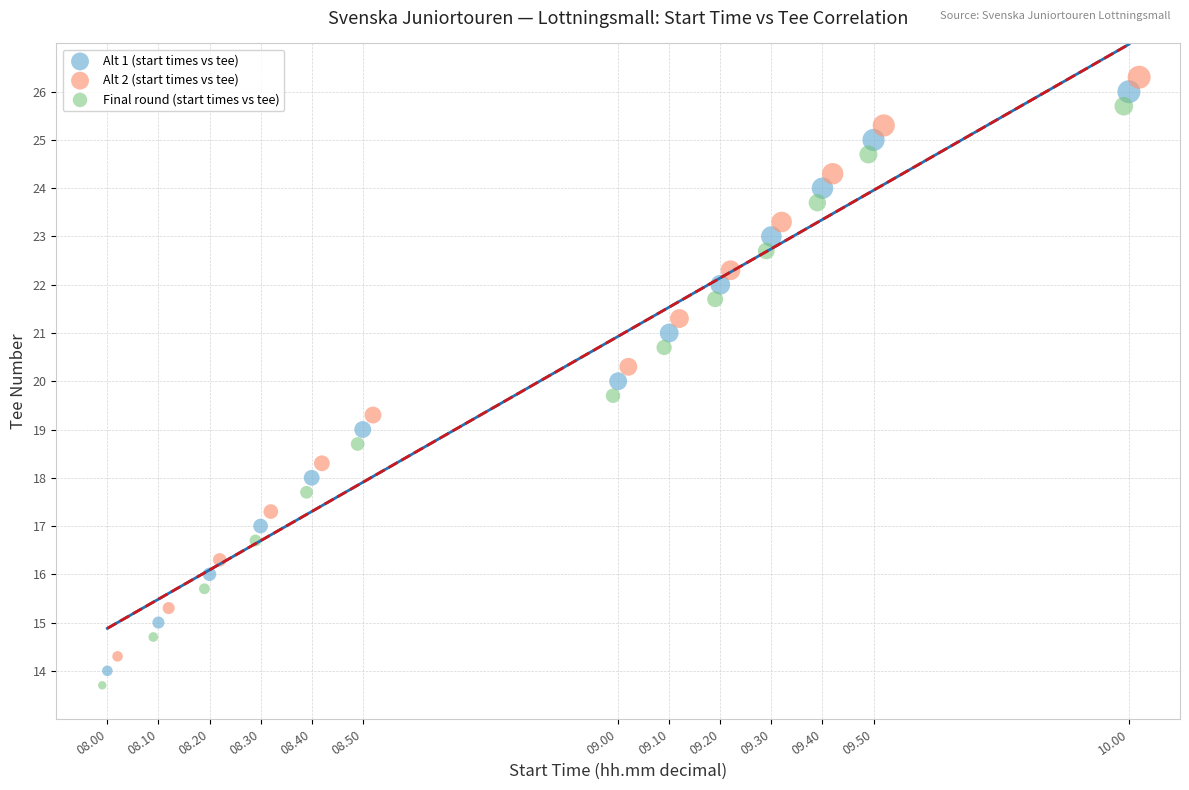

What are all the series names shown in the legend?

Alt 1 (start times vs tee), Alt 2 (start times vs tee), Final round (start times vs tee)